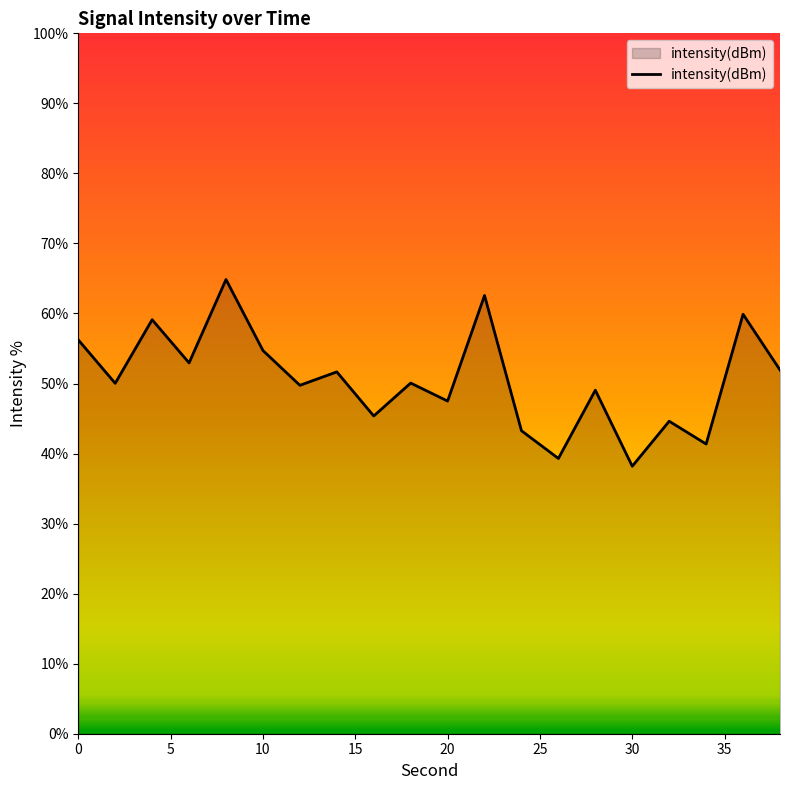

What is the maximum value shown in the chart?

64.9